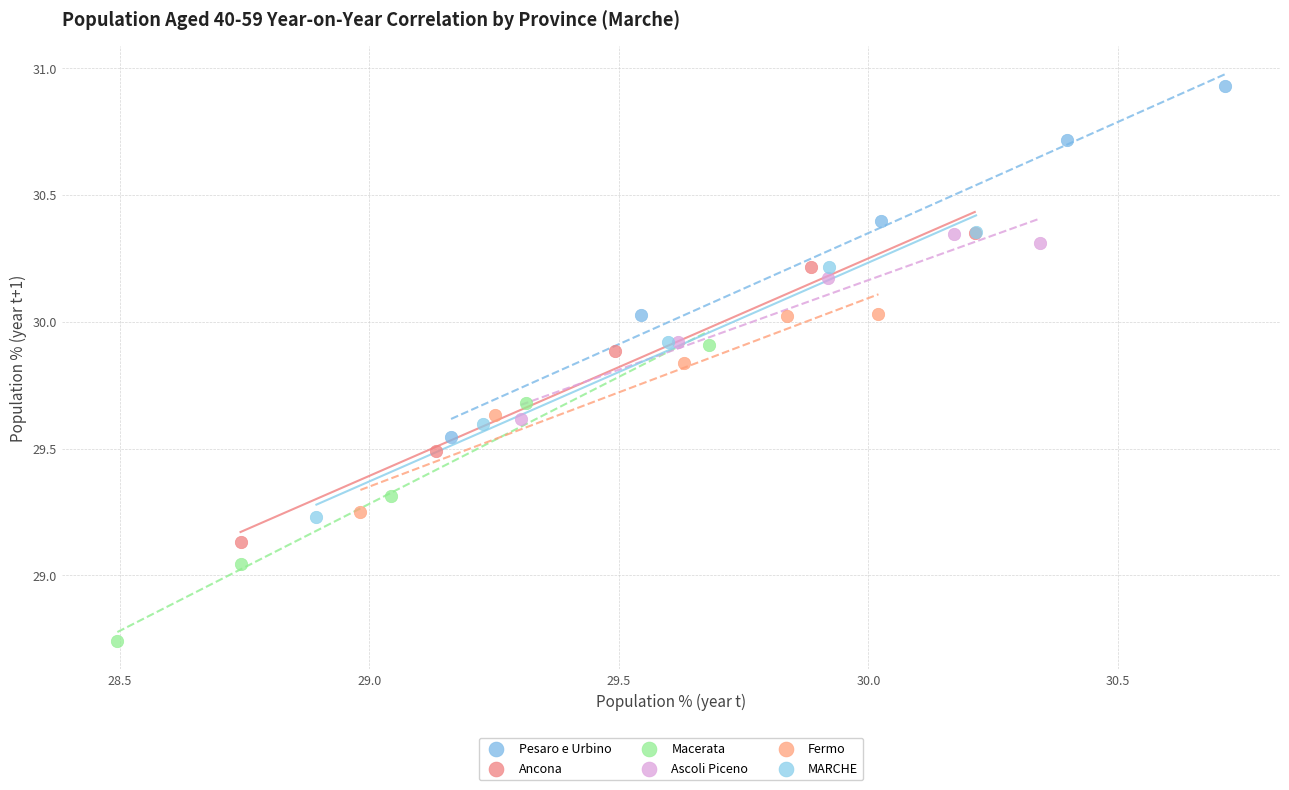

Which series reaches the minimum Y coordinate?

Macerata